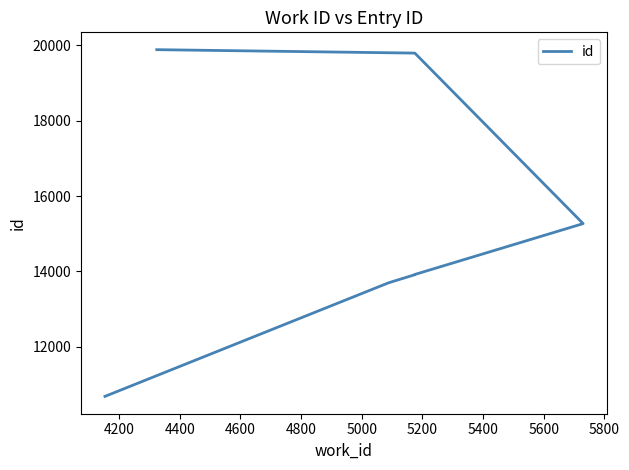

What is the difference between the second highest and minimum values?

9098